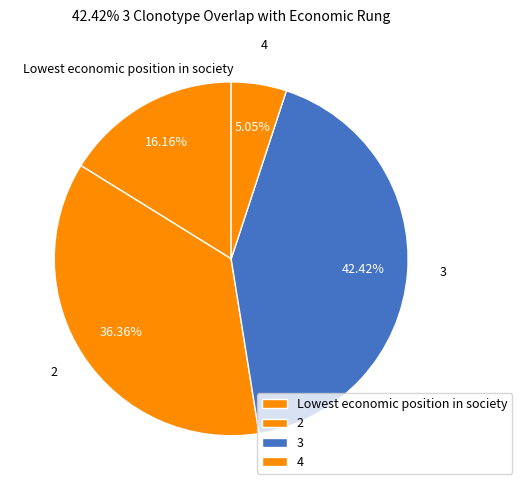

True or false: 2 accounts for 45% of the total.

False